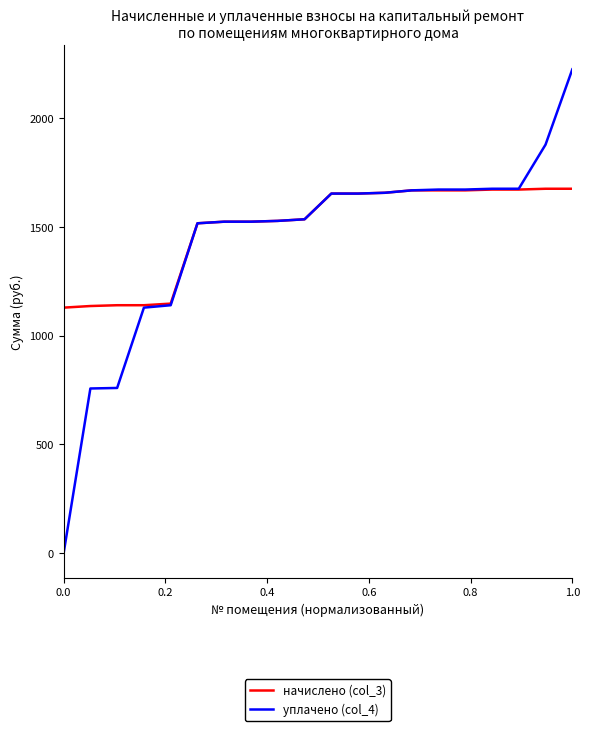

Which series has the largest range (max minus min)?

уплачено (col_4)